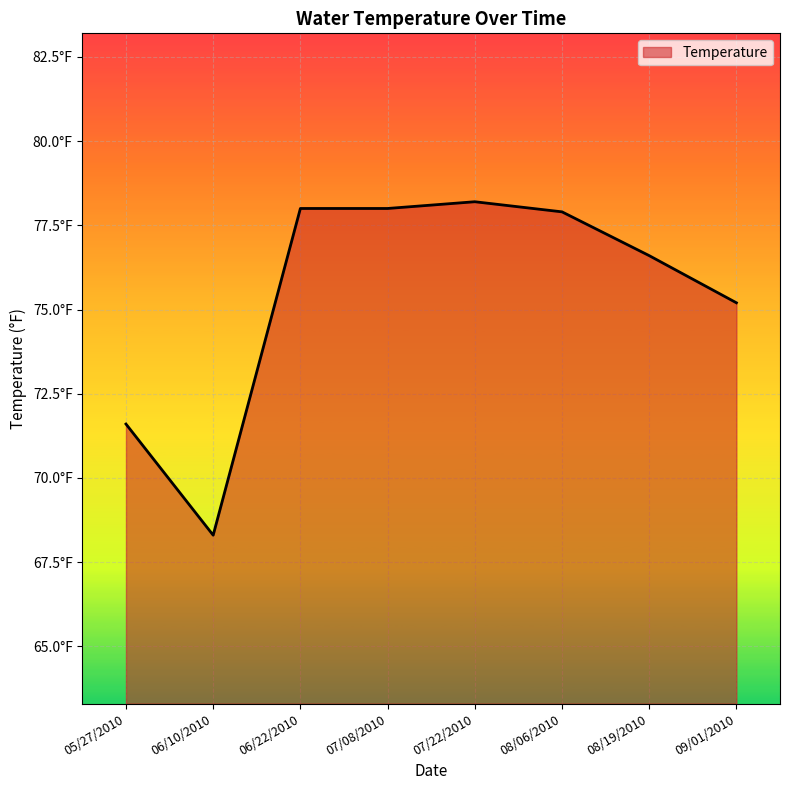

At which category does the data reach its first local peak?

07/22/2010